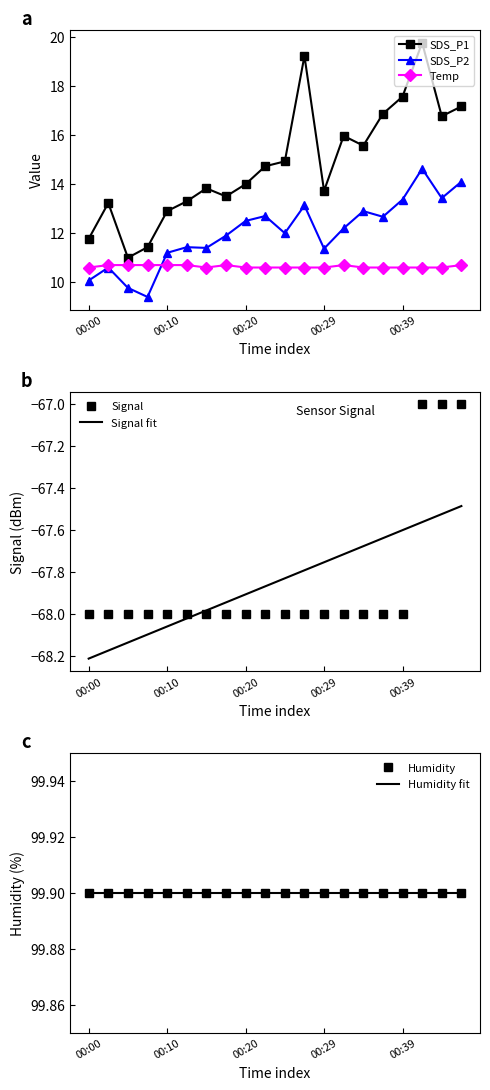

True or false: SDS_P1 and Temp intersect in this chart.

False